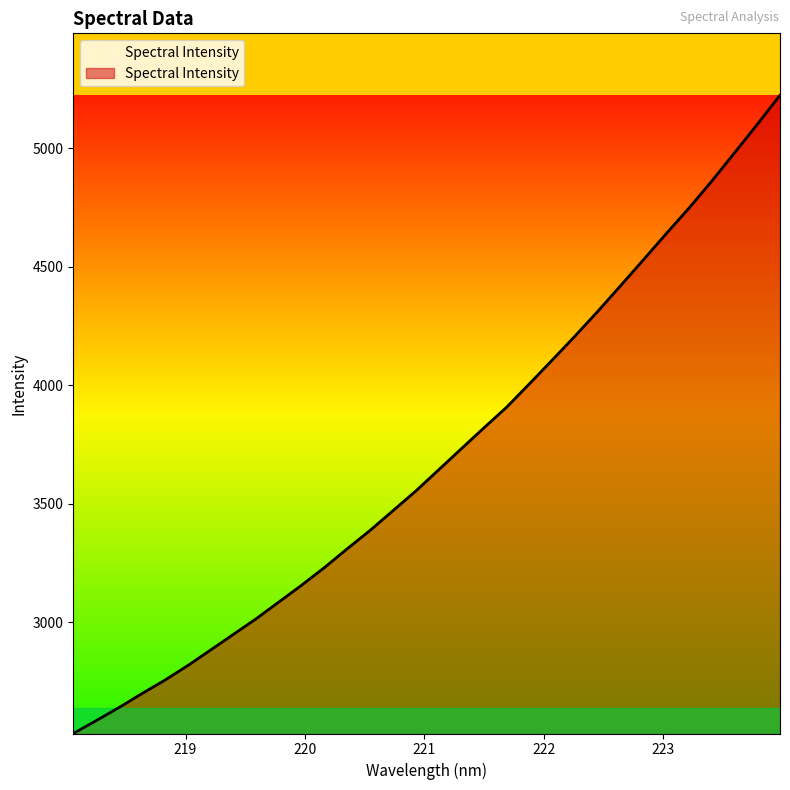

Does the chart have visible grid lines?

No